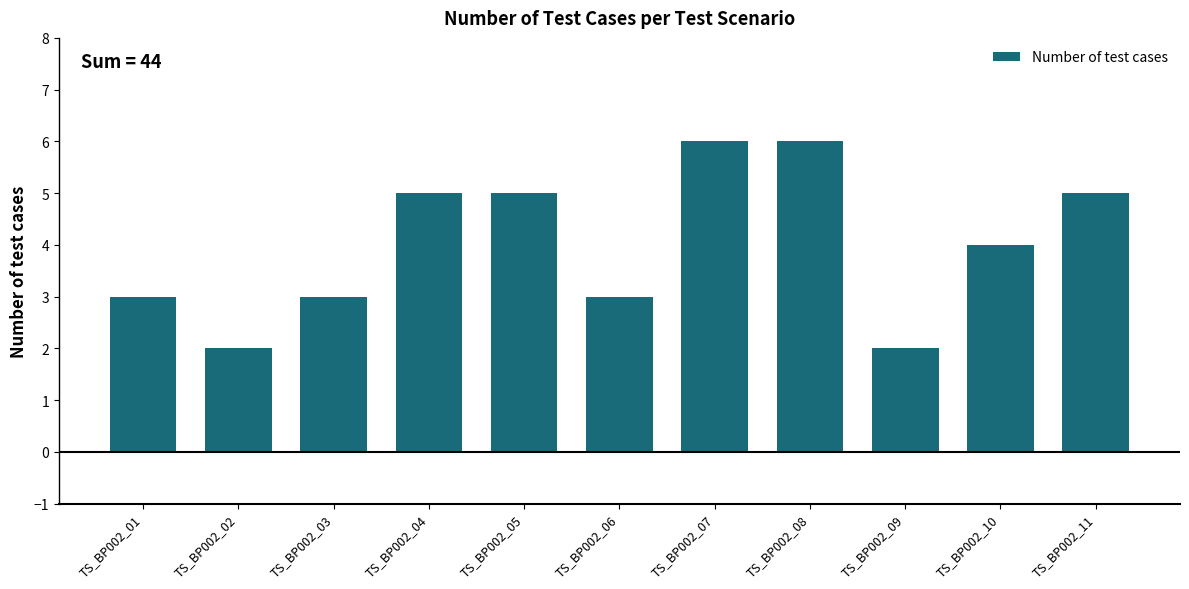

Reading left to right, list all the values displayed in this chart.

TS_BP002_01=3	TS_BP002_02=2	TS_BP002_03=3	TS_BP002_04=5	TS_BP002_05=5	TS_BP002_06=3	TS_BP002_07=6	TS_BP002_08=6	TS_BP002_09=2	TS_BP002_10=4	TS_BP002_11=5